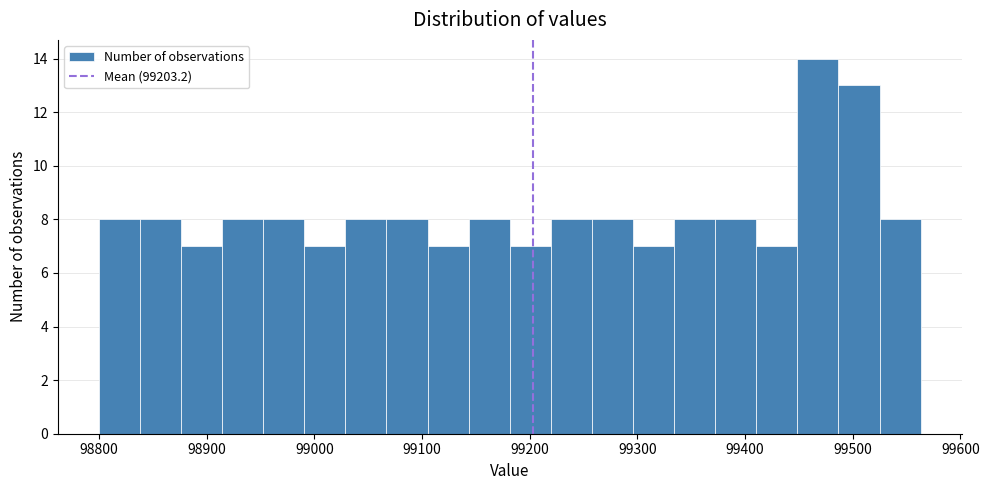

Around what value on the x-axis is the tallest bar? Give the approximate position of its centre, as read against the axis.

99470